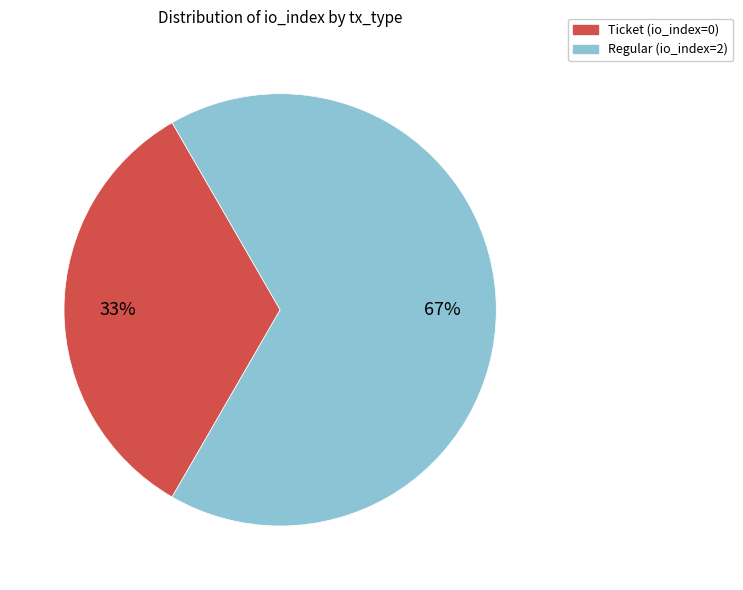

To the nearest percent, what is the combined percentage of Ticket (io_index=0) and Regular (io_index=2)?

100%